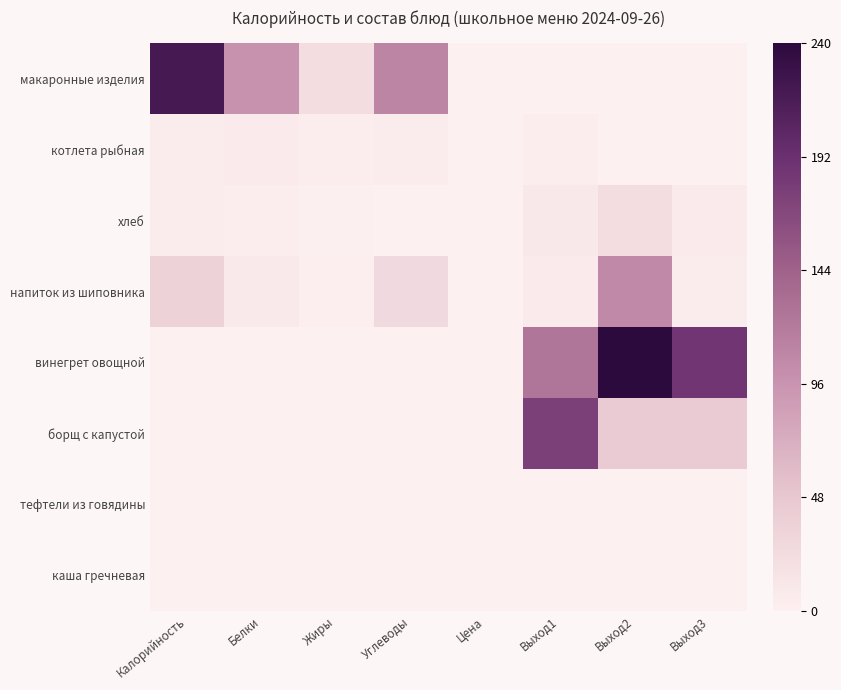

Reading left to right, transcribe all the data shown in this chart.

макаронные изделия: Калорийность=0.9	Белки=0.4	Жиры=0.1	Углеводы=0.5	Цена=0.0	Выход1=0.0	Выход2=0.0	Выход3=0.0
котлета рыбная: Калорийность=0.0	Белки=0.0	Жиры=0.0	Углеводы=0.0	Цена=0.0	Выход1=0.0	Выход2=0.0	Выход3=0.0
хлеб: Калорийность=0.0	Белки=0.0	Жиры=0.0	Углеводы=0.0	Цена=0.0	Выход1=0.0	Выход2=0.1	Выход3=0.0
напиток из шиповника: Калорийность=0.1	Белки=0.0	Жиры=0.0	Углеводы=0.1	Цена=0.0	Выход1=0.0	Выход2=0.4	Выход3=0.0
винегрет овощной: Калорийность=0.0	Белки=0.0	Жиры=0.0	Углеводы=0.0	Цена=0.0	Выход1=0.5	Выход2=1.0	Выход3=0.8
борщ с капустой: Калорийность=0.0	Белки=0.0	Жиры=0.0	Углеводы=0.0	Цена=0.0	Выход1=0.7	Выход2=0.2	Выход3=0.2
тефтели из говядины: Калорийность=0.0	Белки=0.0	Жиры=0.0	Углеводы=0.0	Цена=0.0	Выход1=0.0	Выход2=0.0	Выход3=0.0
каша гречневая: Калорийность=0.0	Белки=0.0	Жиры=0.0	Углеводы=0.0	Цена=0.0	Выход1=0.0	Выход2=0.0	Выход3=0.0